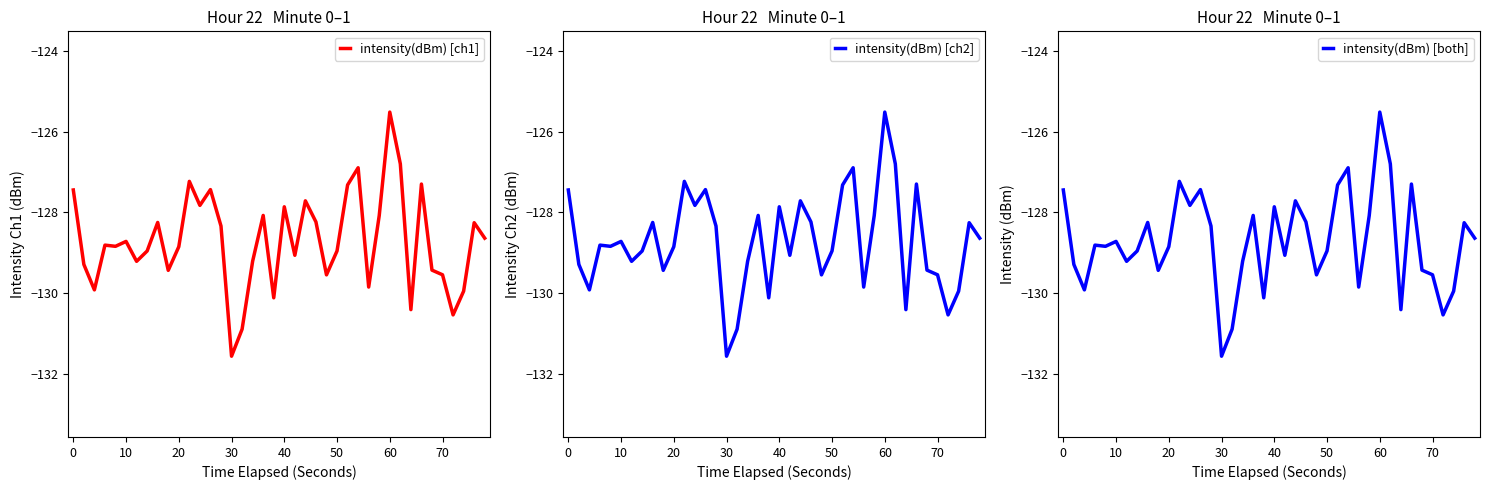

What is the highest value of the intensity(dBm) [ch1] series?

-125.5